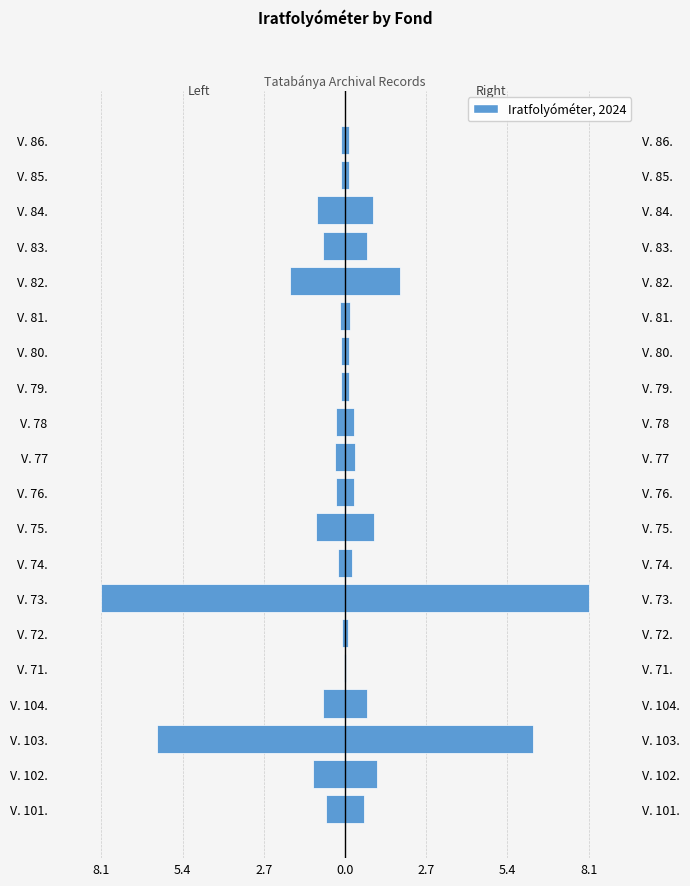

Are the bars grouped side by side (vs. stacked)?

Yes